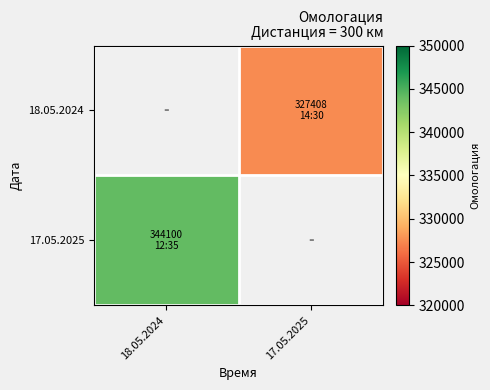

What is the total value across all series at 17.05.2025?

327408